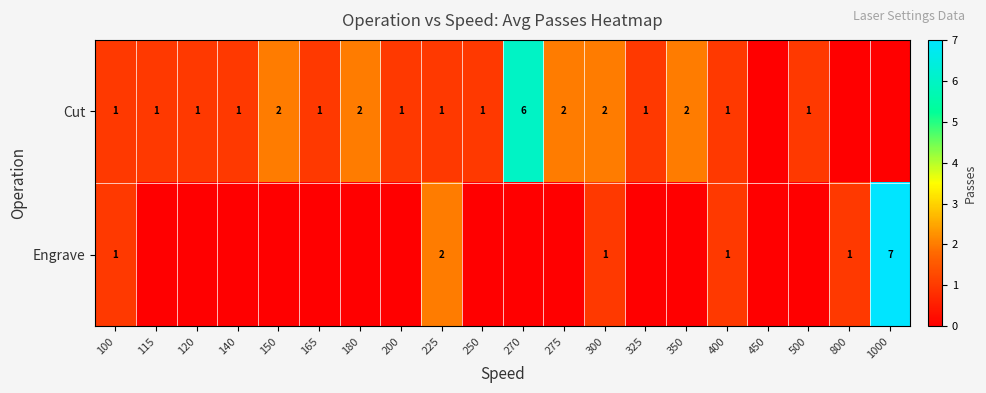

What is the total value across all series at 300?

3